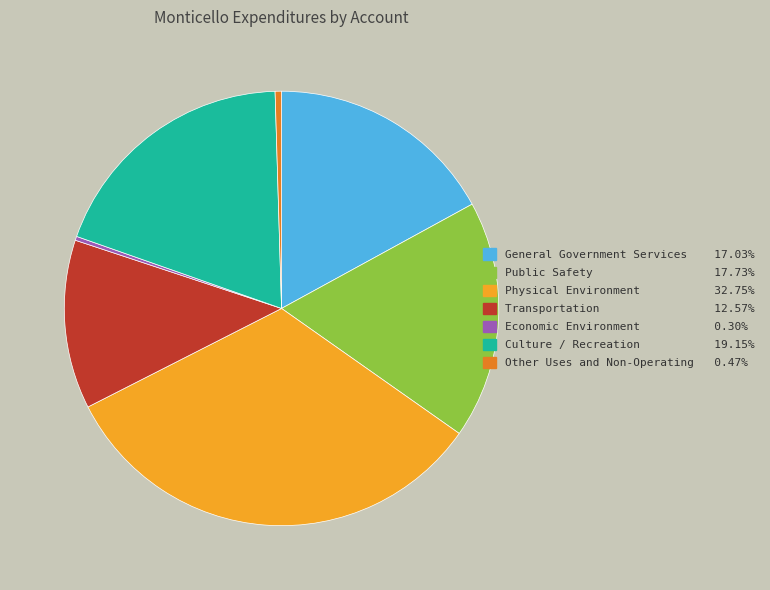

Is it true that Economic Environment is 0% of the pie?

True